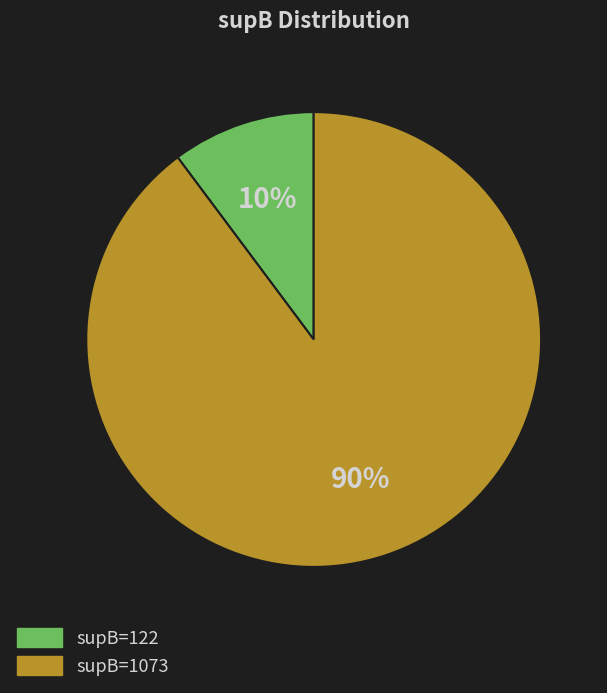

Is the sum of supB=122 and supB=1073 greater than half?

Yes